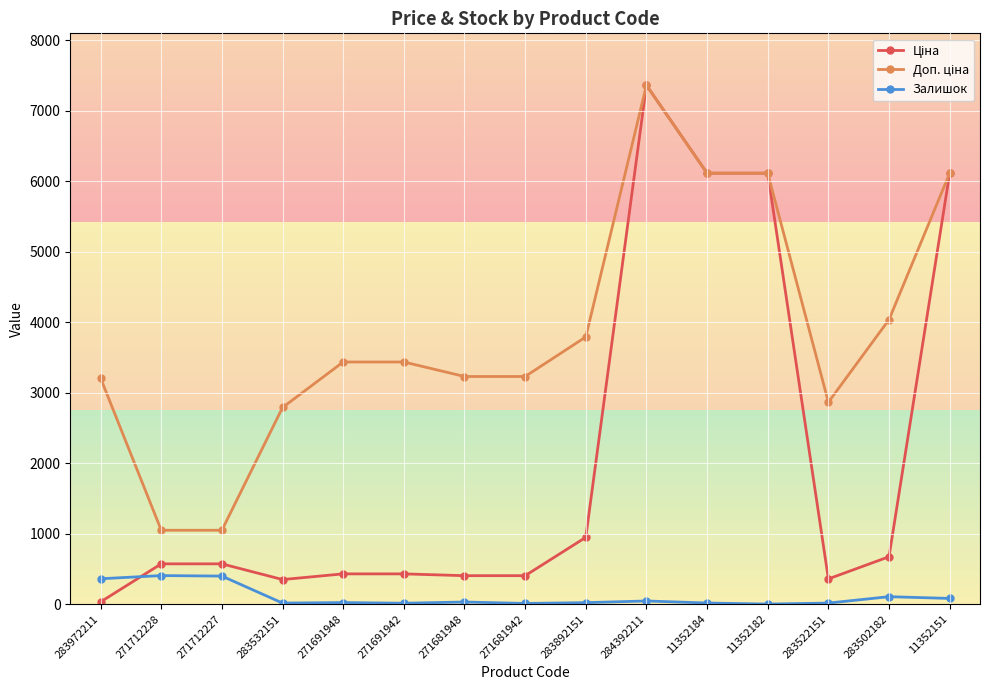

What is the spread (max minus min) of values at 271712227?

650.0